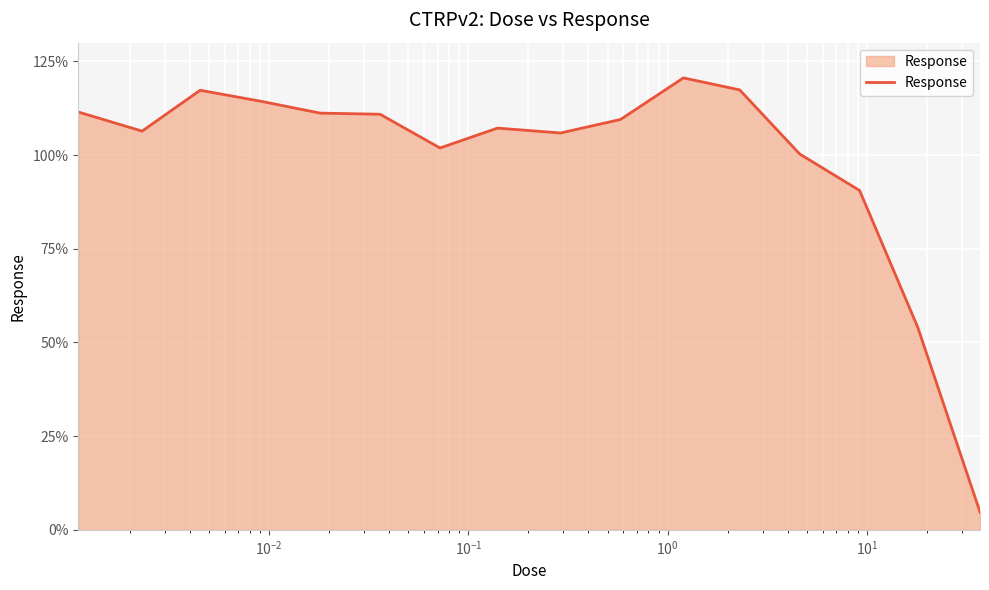

What is the minimum value shown in the chart?

4.7